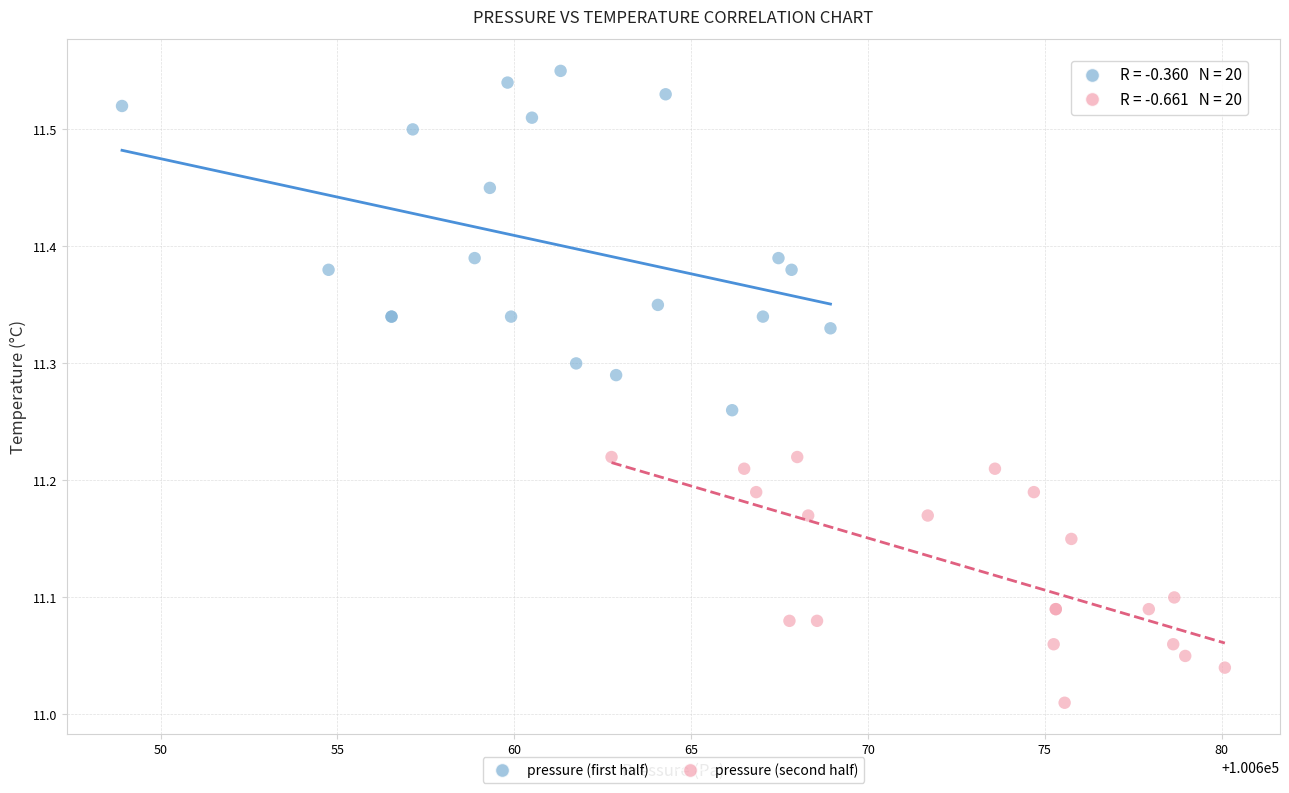

Which series reaches the maximum Y coordinate?

pressure (first half)